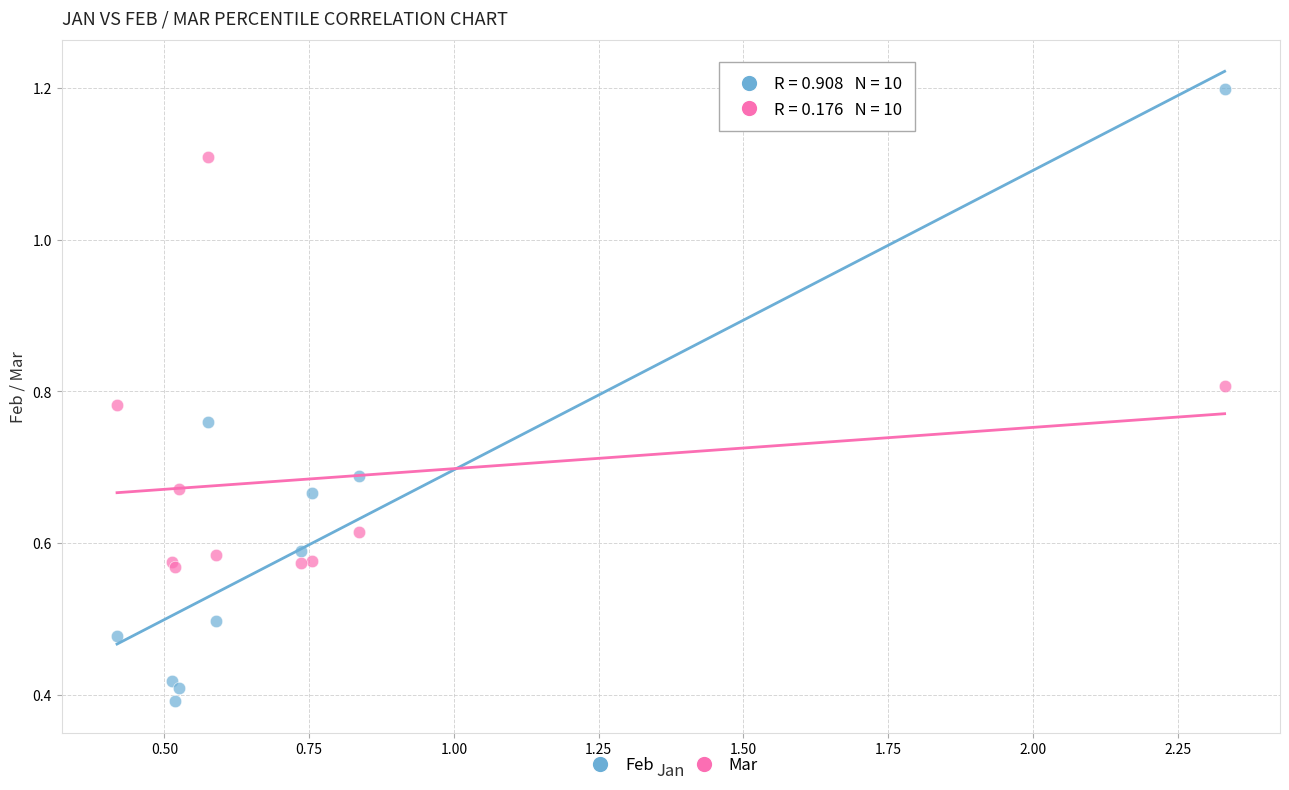

Which series has the largest Y range (max minus min)?

Feb